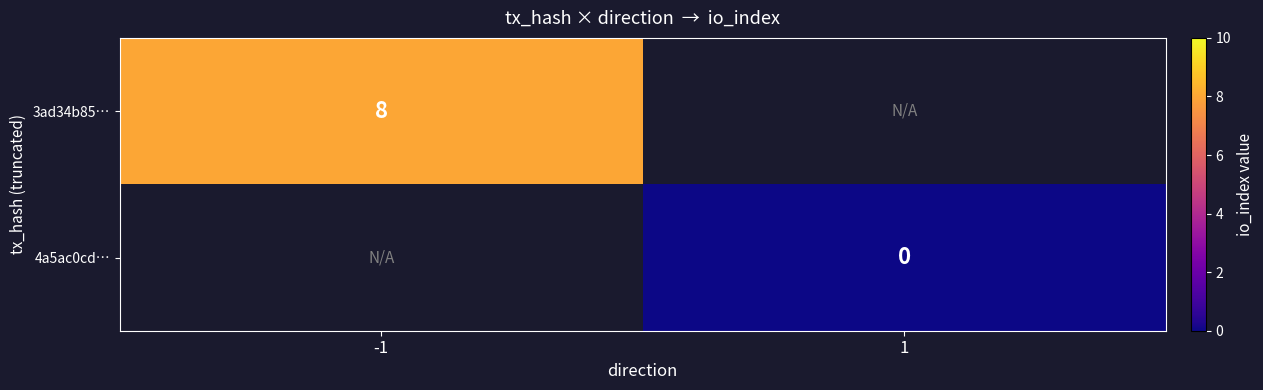

Is the value of 3ad34b85… at -1 greater than the value of 4a5ac0cd… at 1?

Yes